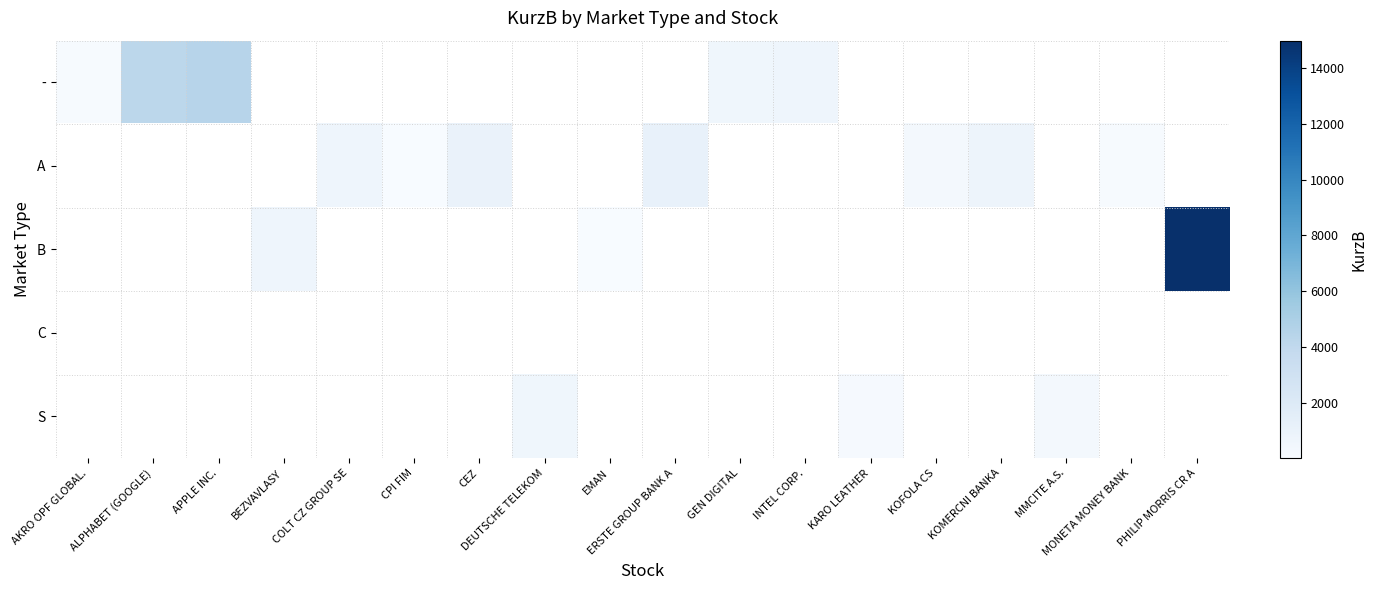

Rank the series by their maximum value, from lowest to highest.

-, A, B, C, S